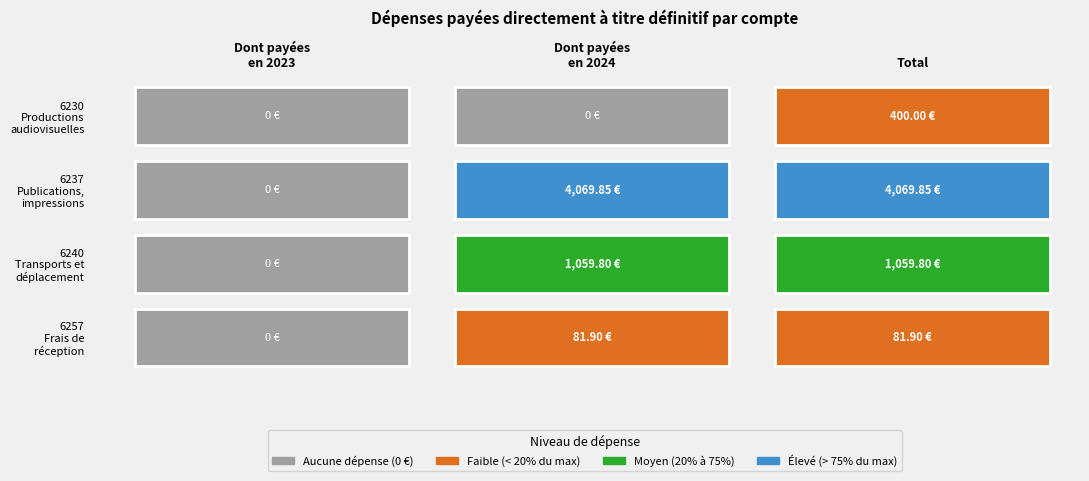

What is the difference between the maximum and minimum values in the 6240 series?

1059.8